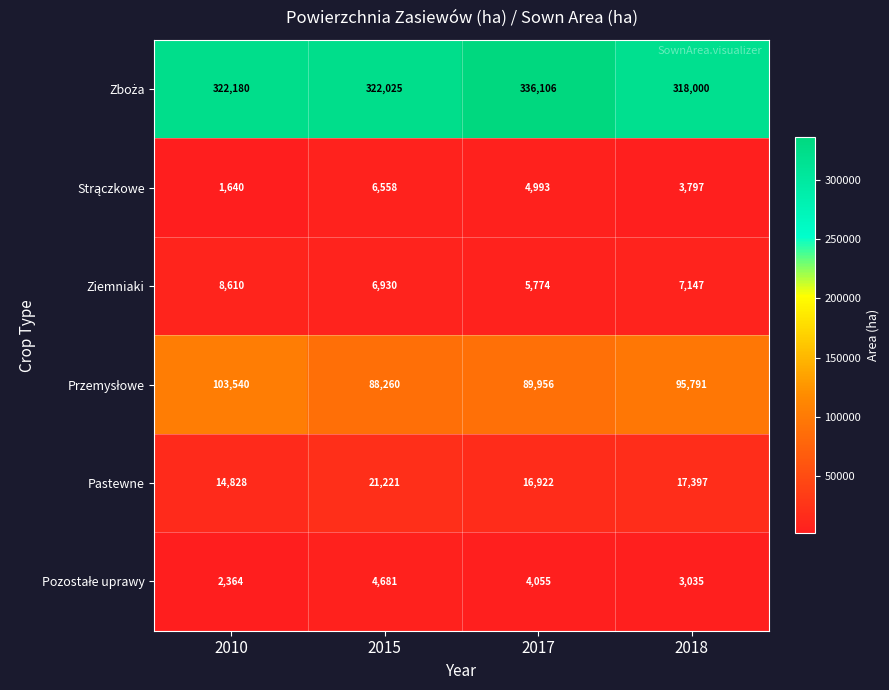

At which category is the sum across all series the highest?

2017